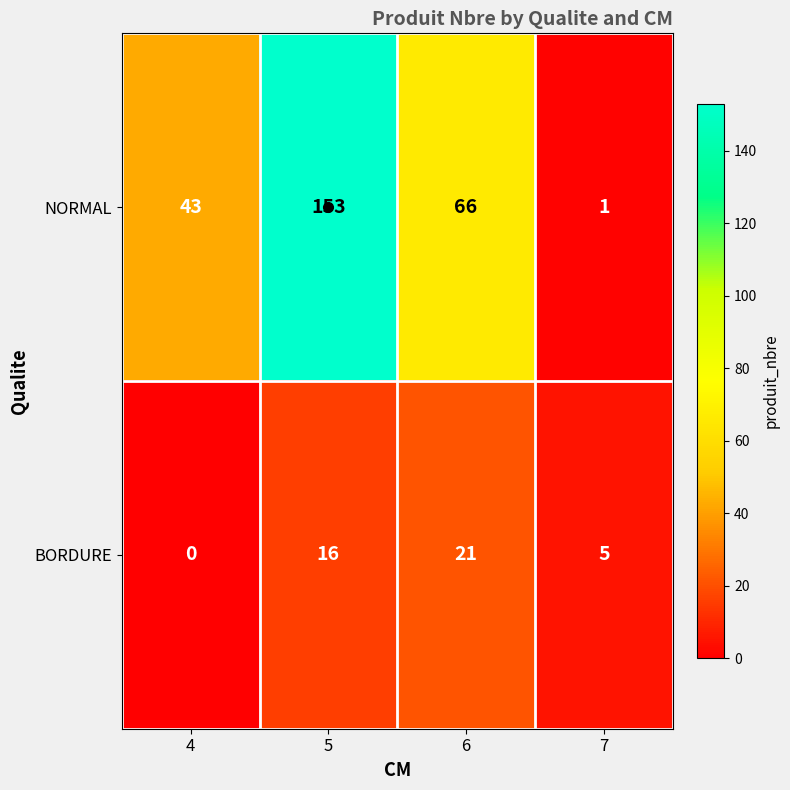

Where is BORDURE nearest to the value 10?

7